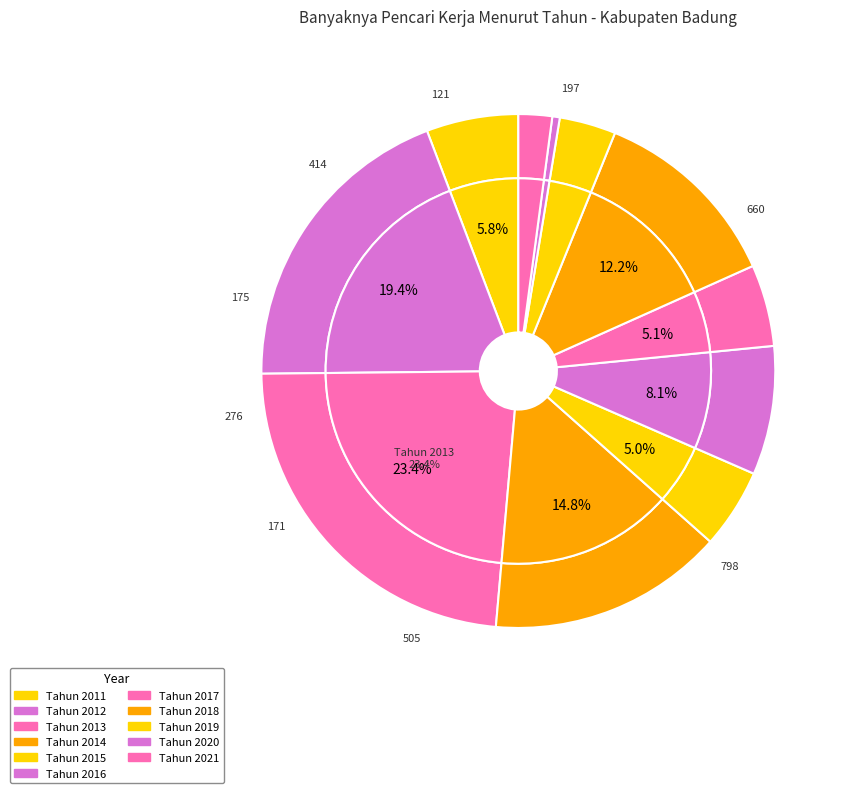

Is there a majority slice in this chart?

No